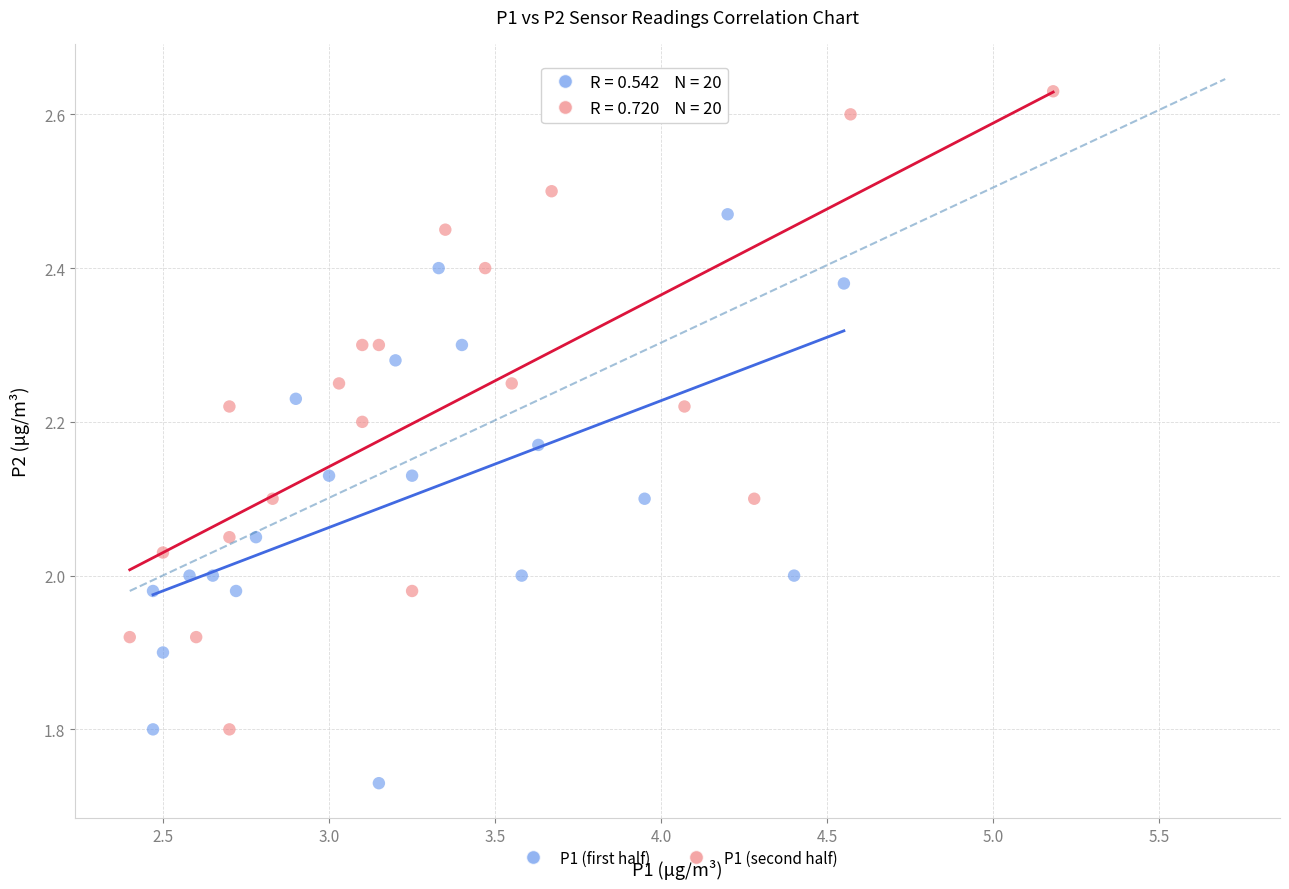

Which series contains the lowest Y value?

P1 (first half)